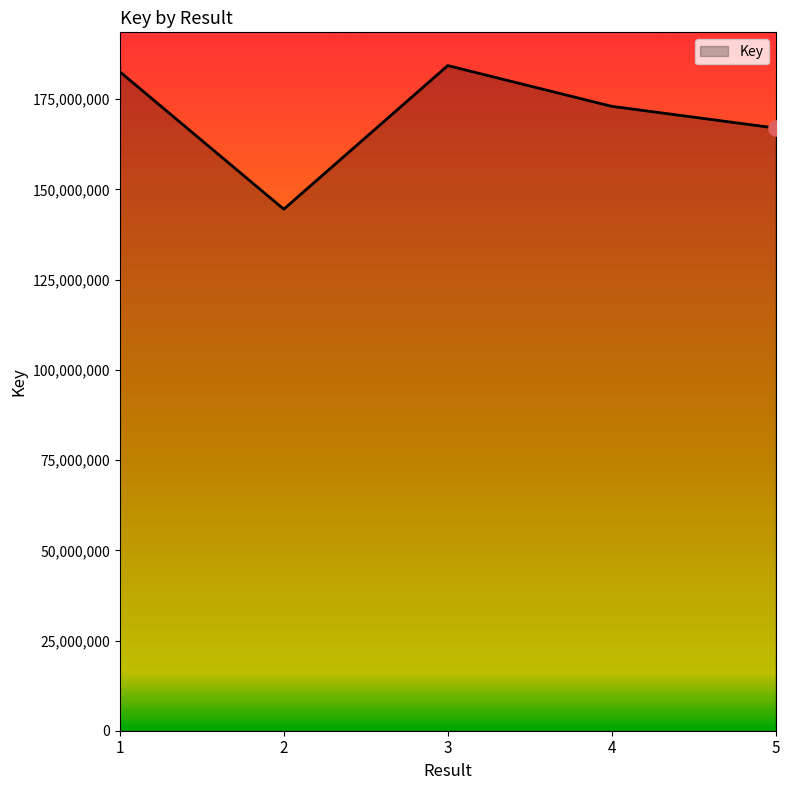

Approximately how many times larger is the value at 5 compared to 1?

0.9